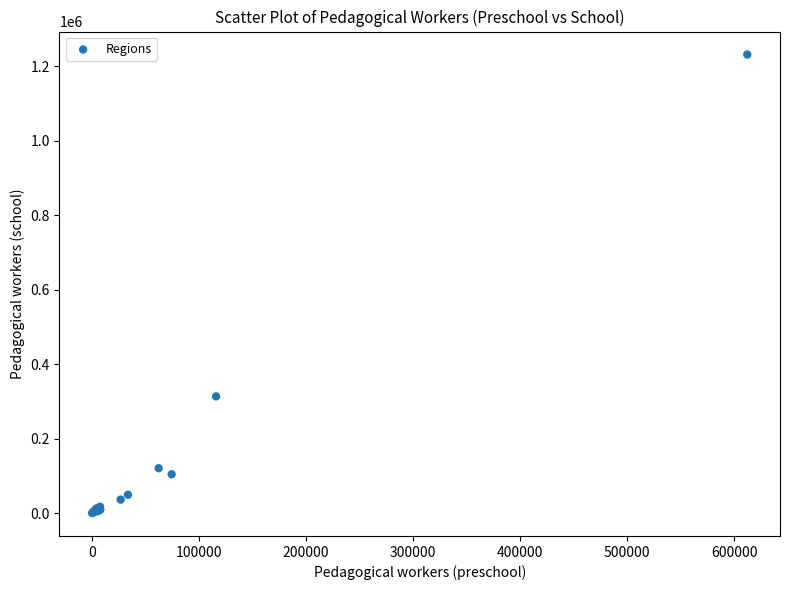

What Y value in the scatter plot is closest to 616174?

313755.8